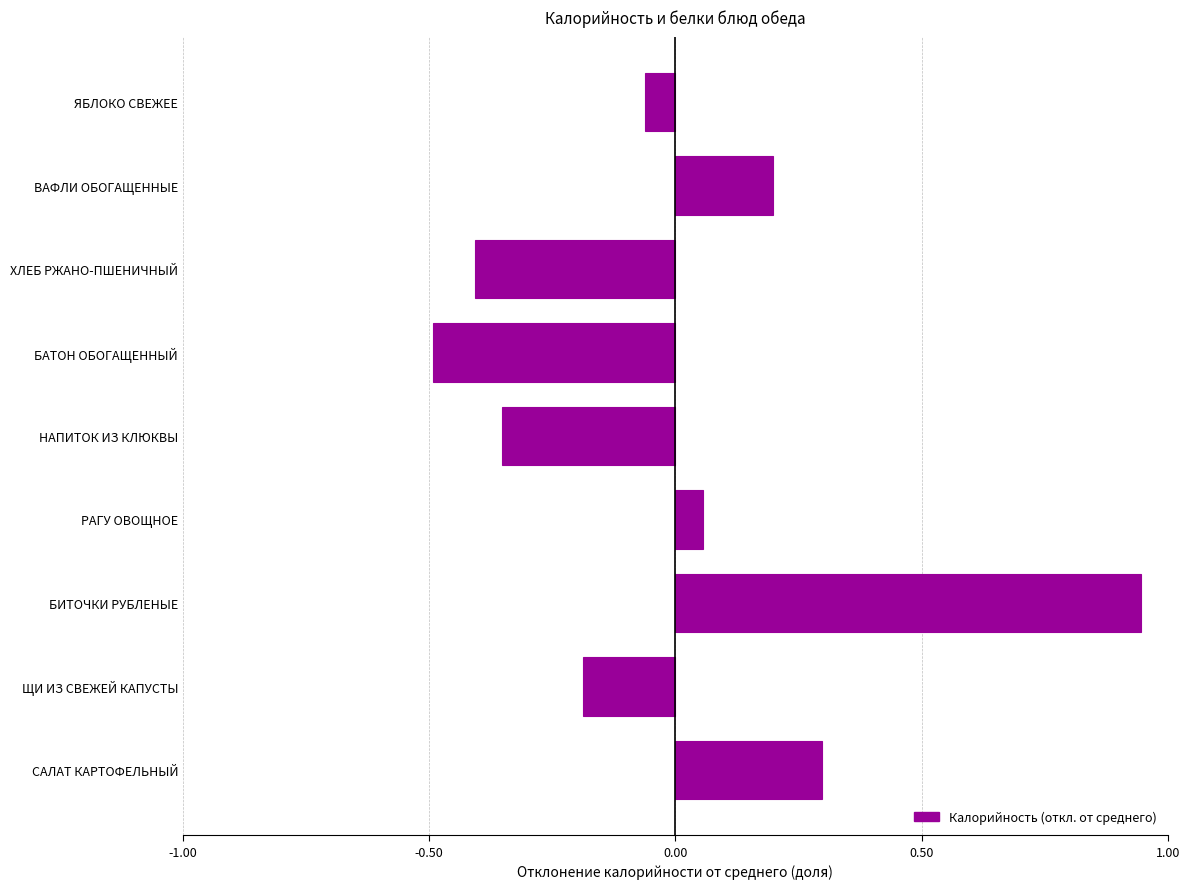

The value at ХЛЕБ РЖАНО-ПШЕНИЧНЫЙ is -0.4. True or false?

True